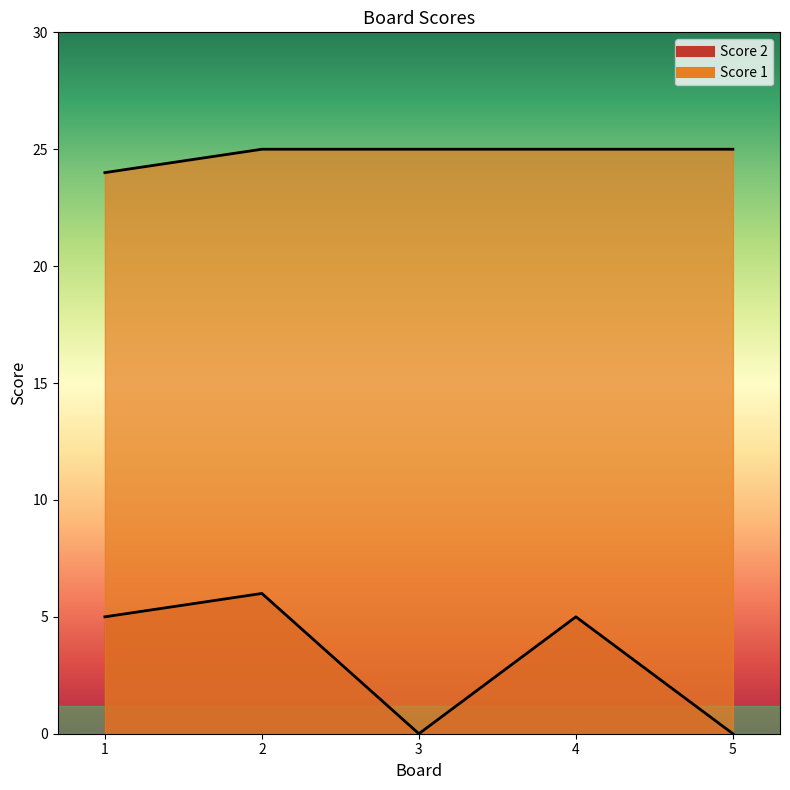

Where is the first local minimum for Score 2?

3